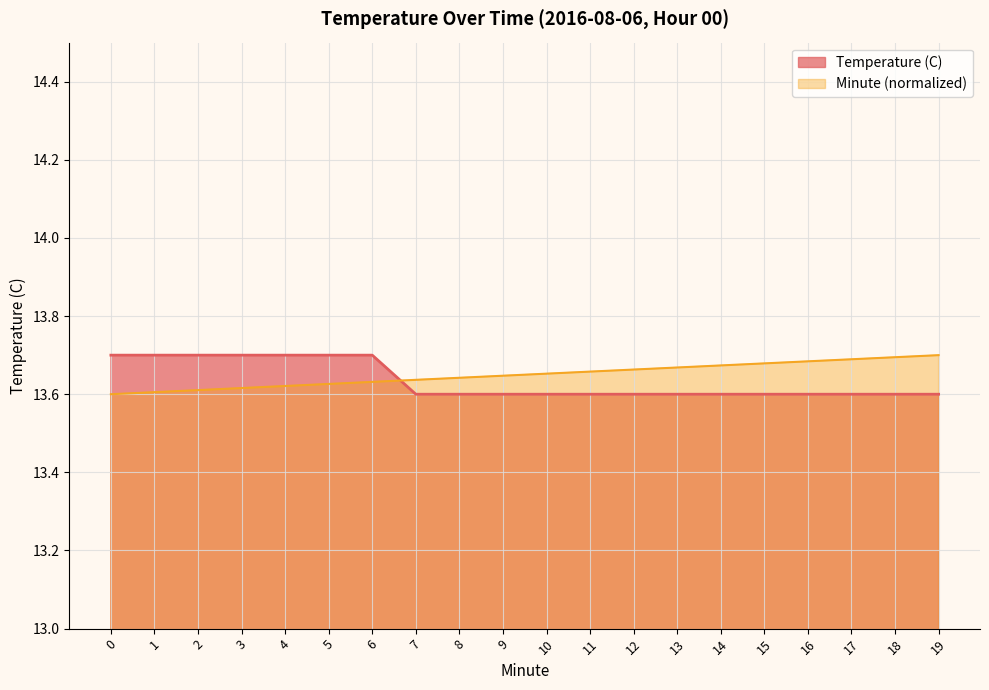

What is the approximate value of Temperature (C) at 2?

13.7